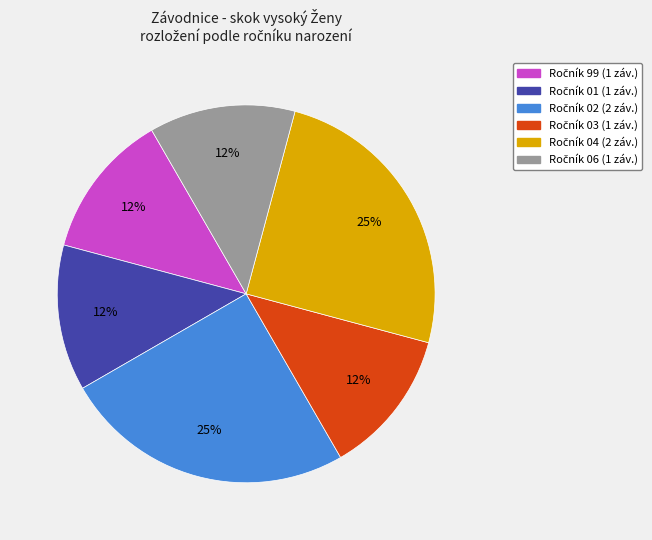

Is there any slice that represents more than half of the pie?

No